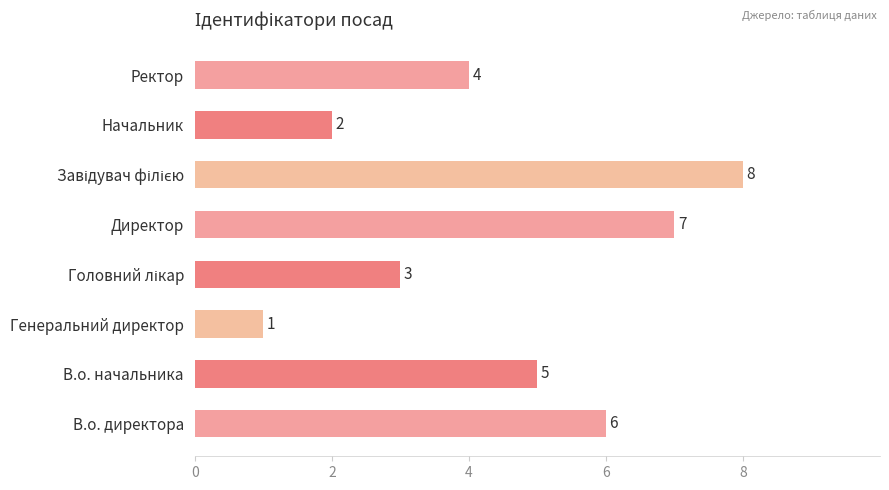

Read the value at Ректор.

4